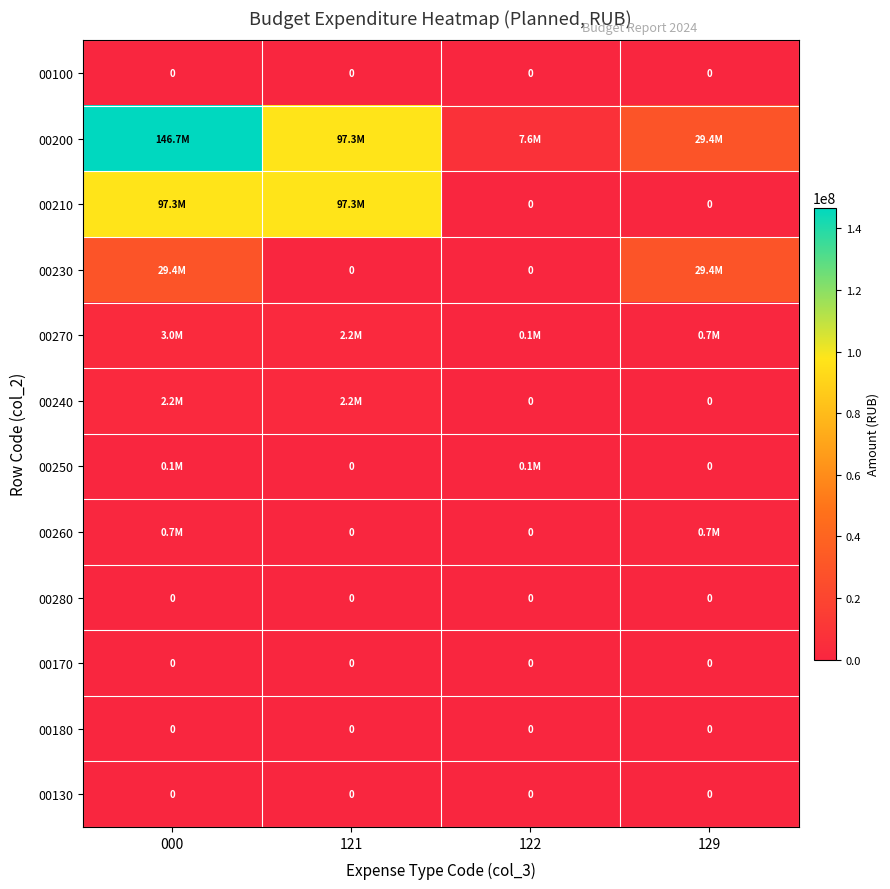

Which label corresponds to the smallest value in the chart?

000